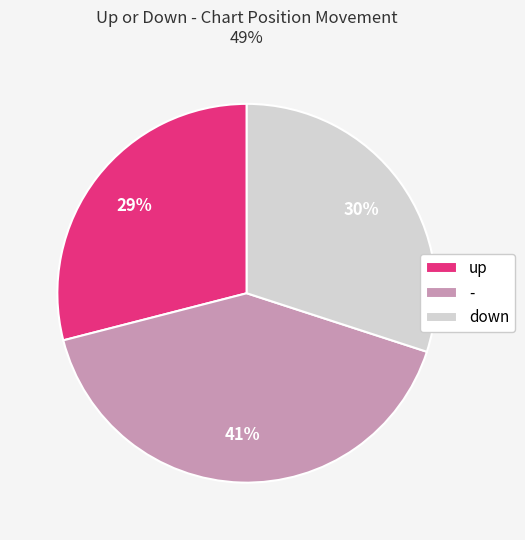

Which has a higher value, down or -?

-